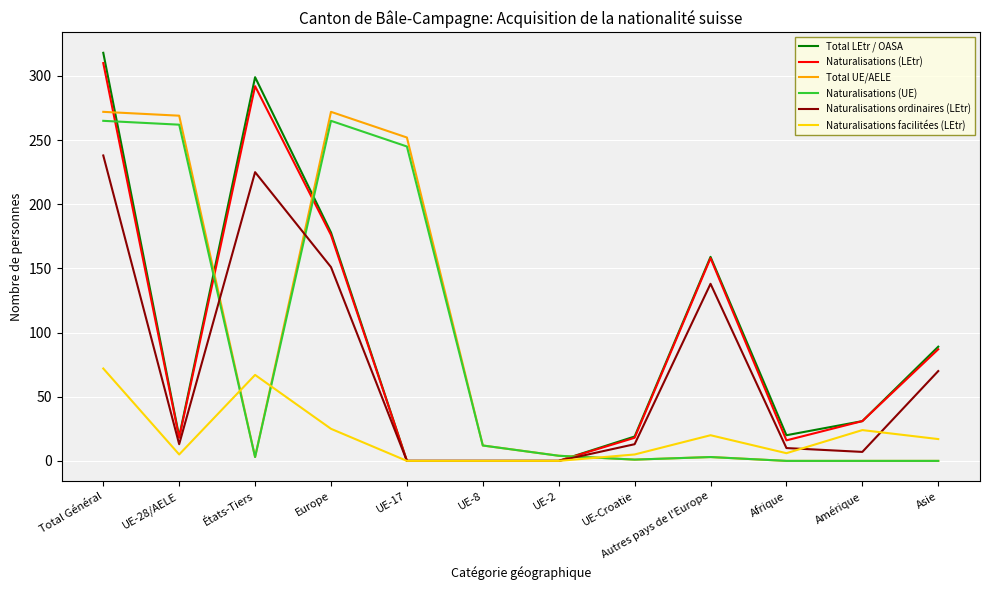

At which category is the sum across all series the highest?

Total Général